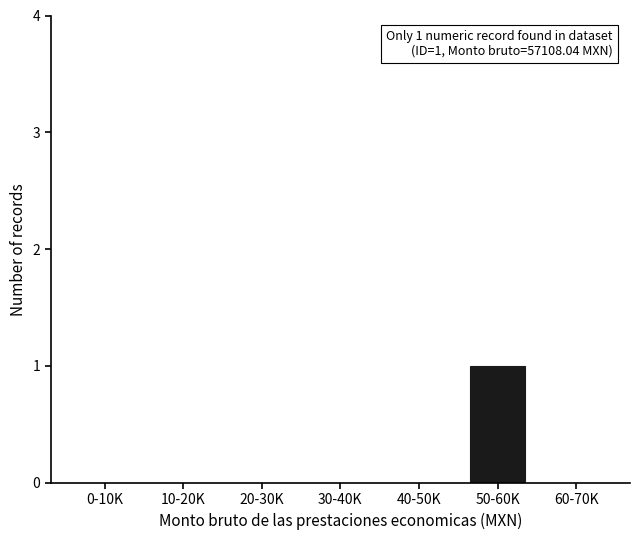

Reading left to right, extract all data points from this chart.

0-10K=0	10-20K=0	20-30K=0	30-40K=0	40-50K=0	50-60K=1	60-70K=0